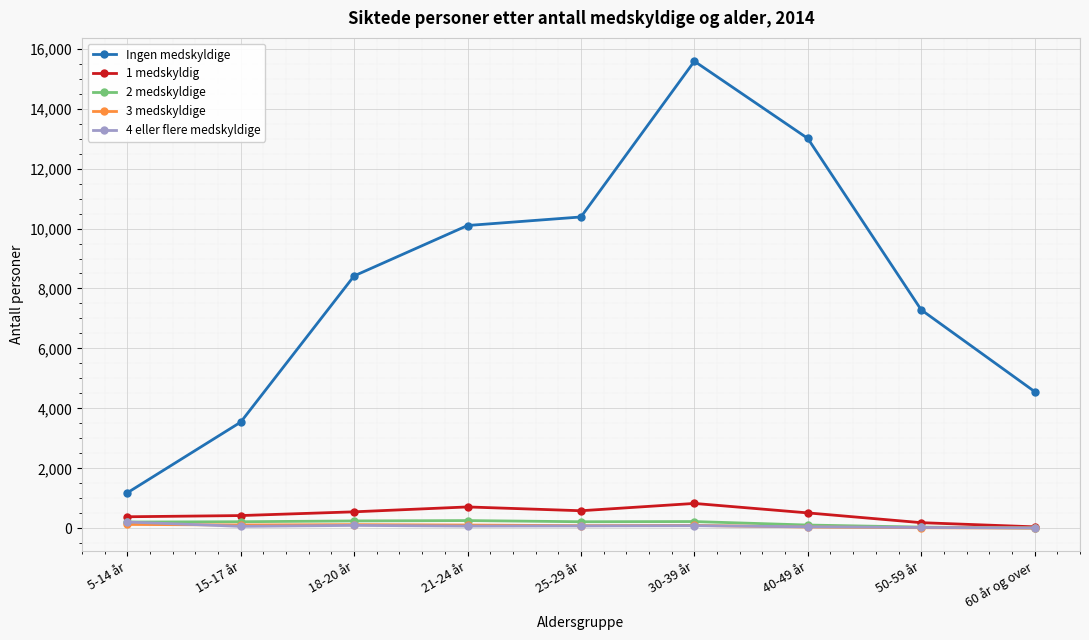

What is the average value of the 4 eller flere medskyldige series?

76